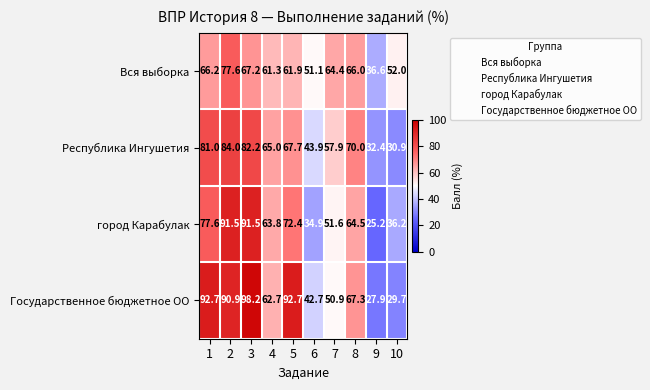

List the series in order of their peak value, highest first.

Государственное бюджетное OO, город Карабулак, Республика Ингушетия, Вся выборка